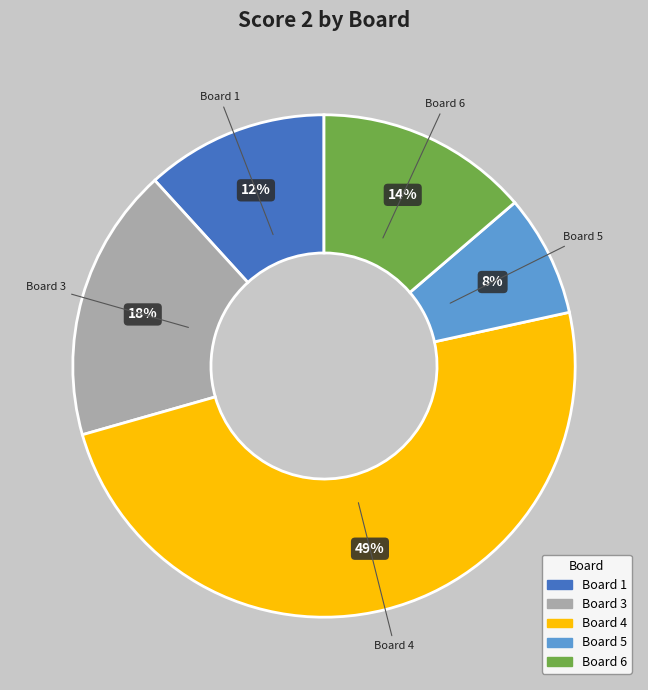

Does any single category account for the majority?

No